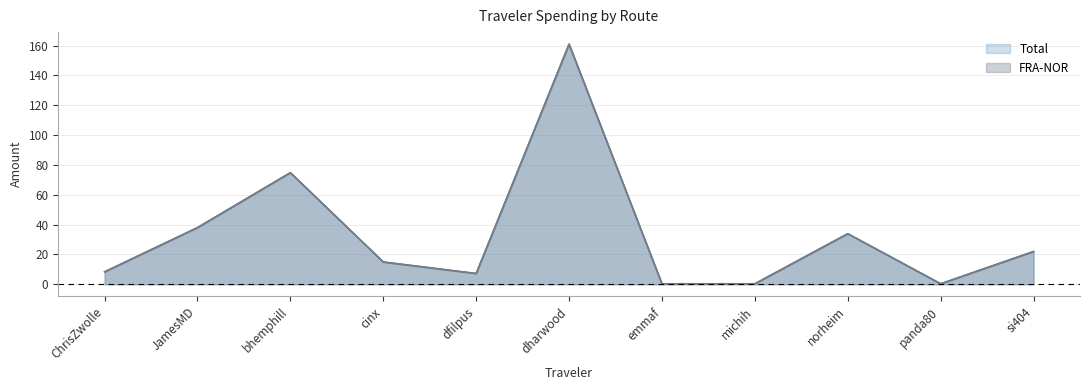

Which series has the largest total across all categories?

Total